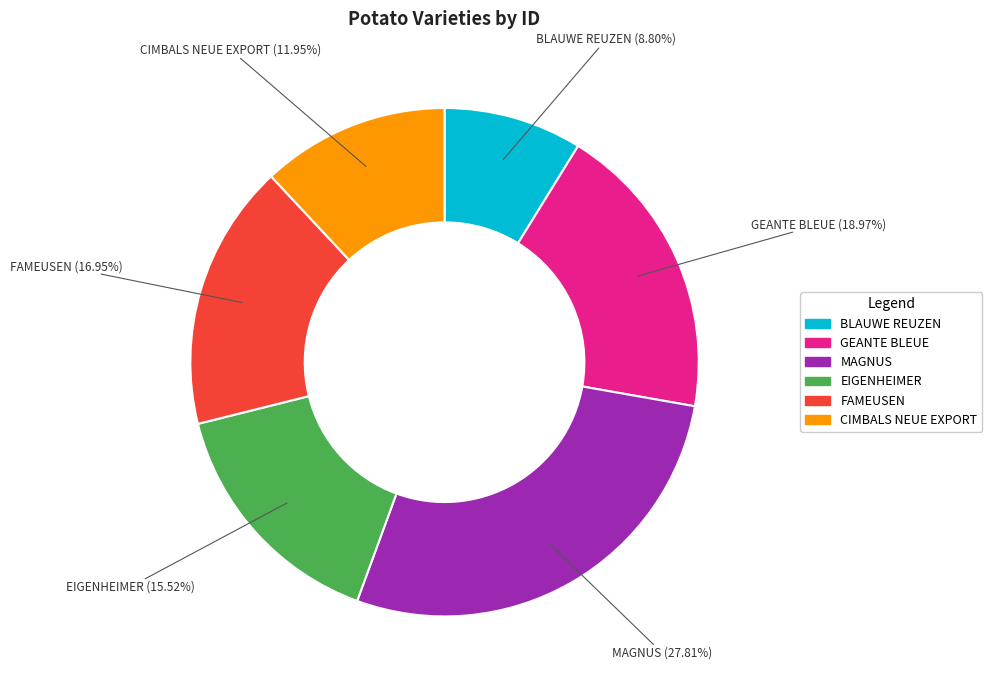

Does any single category account for the majority?

No